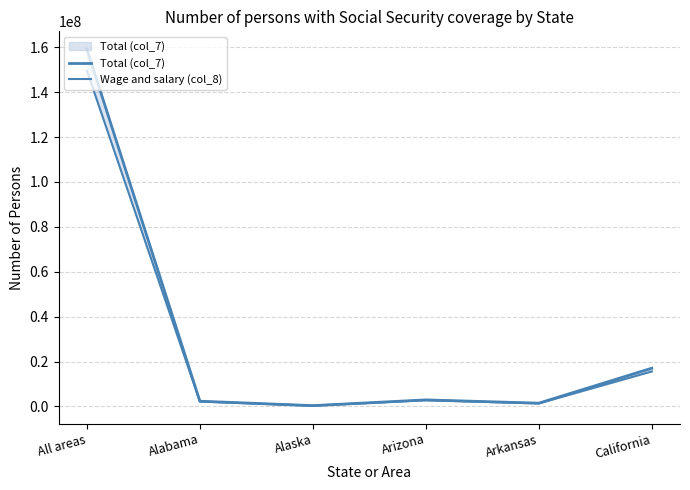

Rank the series by their average value, from highest to lowest.

Total (col_7), Wage and salary (col_8)